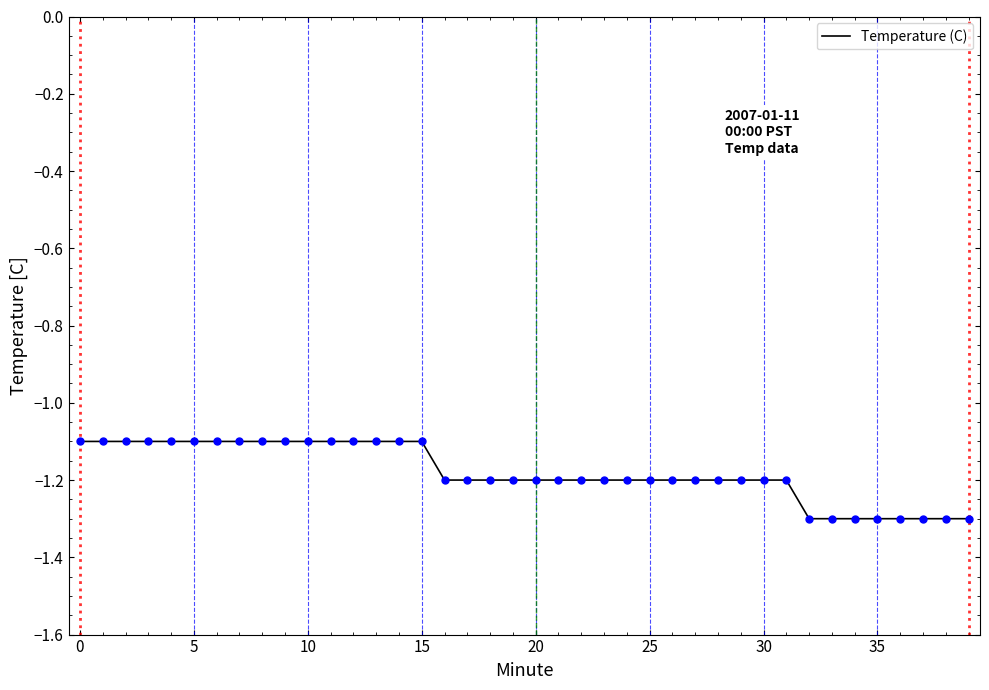

What is the smallest value displayed?

-1.3